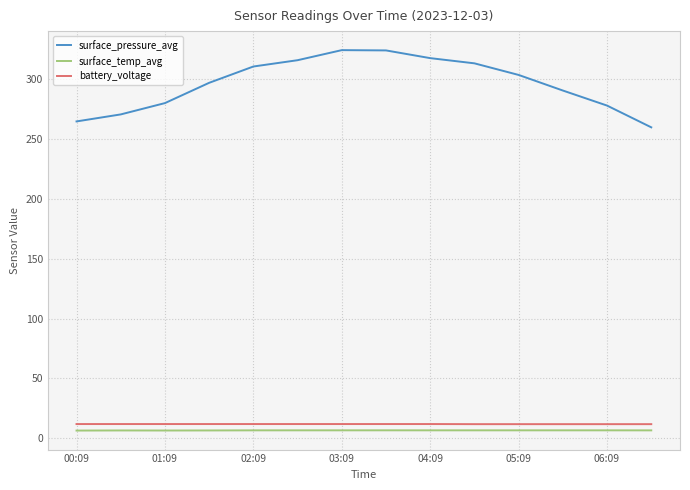

Which series has the largest range (max minus min)?

surface_pressure_avg